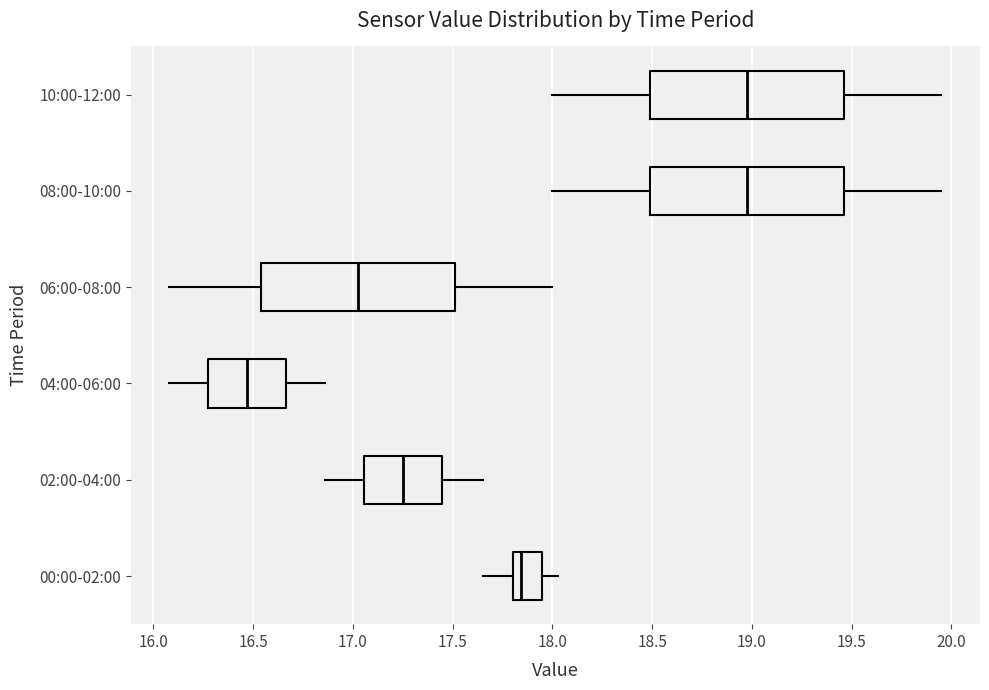

Reading bottom to top, read every box against the x-axis: the position of its median line, the range the box covers, and the ends of its whiskers. The values are not printed on the chart, so give them approximately, as read against the axis.

00:00-02:00: median 17.85, box 17.80 to 17.95, whiskers 17.65 to 18.05
02:00-04:00: median 17.25, box 17.05 to 17.45, whiskers 16.85 to 17.65
04:00-06:00: median 16.45, box 16.30 to 16.65, whiskers 16.10 to 16.85
06:00-08:00: median 17.05, box 16.55 to 17.50, whiskers 16.10 to 18.00
08:00-10:00: median 19.00, box 18.50 to 19.45, whiskers 18.00 to 19.95
10:00-12:00: median 19.00, box 18.50 to 19.45, whiskers 18.00 to 19.95